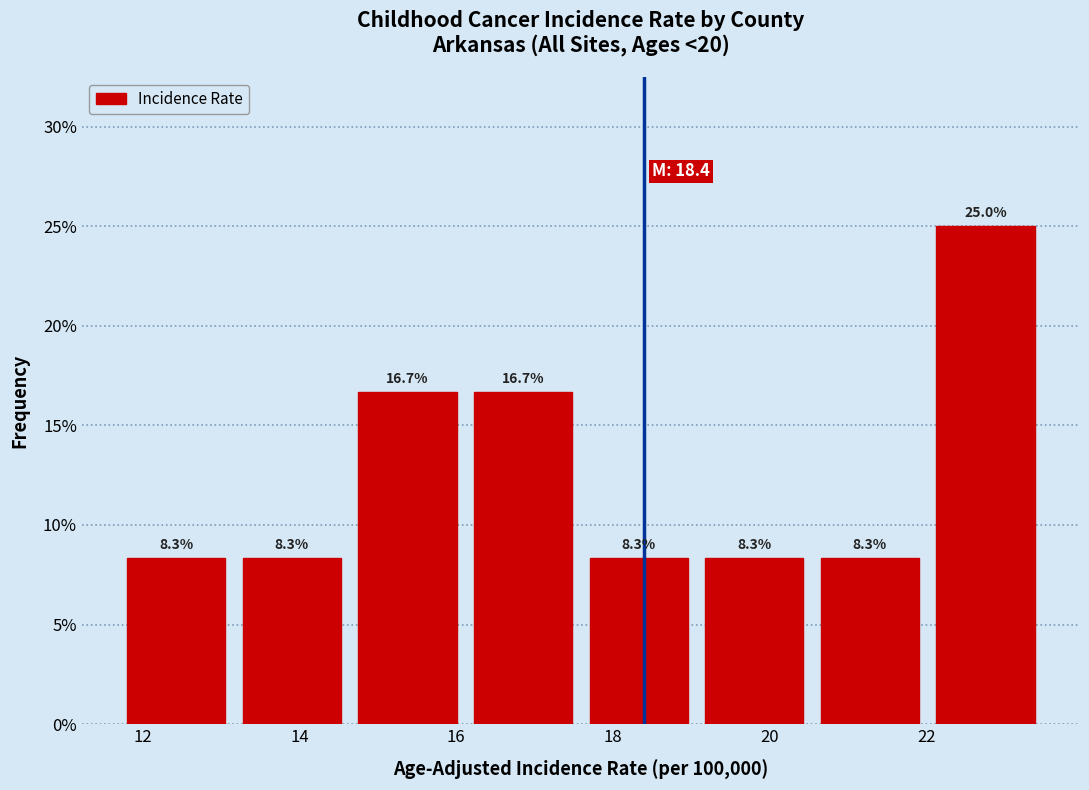

Reading left to right, list every bar in this chart as the range it spans on the x-axis followed by its height. The bar edges are not printed on the chart, so give them approximately, as read against the axis.

11.8 to 13.2: 8.3
13.2 to 14.8: 8.3
14.8 to 16.2: 16.7
16.2 to 17.8: 16.7
17.8 to 19.2: 8.3
19.2 to 20.6: 8.3
20.6 to 22.2: 8.3
22.2 to 23.6: 25.0